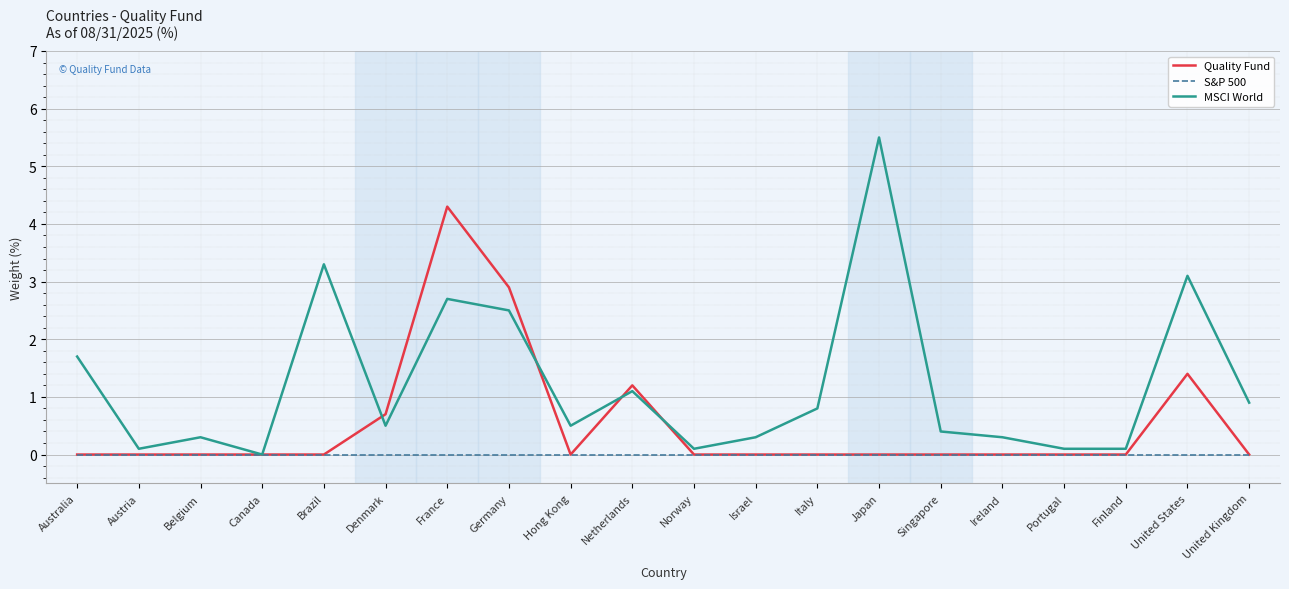

List the series in order of their overall mean, lowest first.

S&P 500, Quality Fund, MSCI World